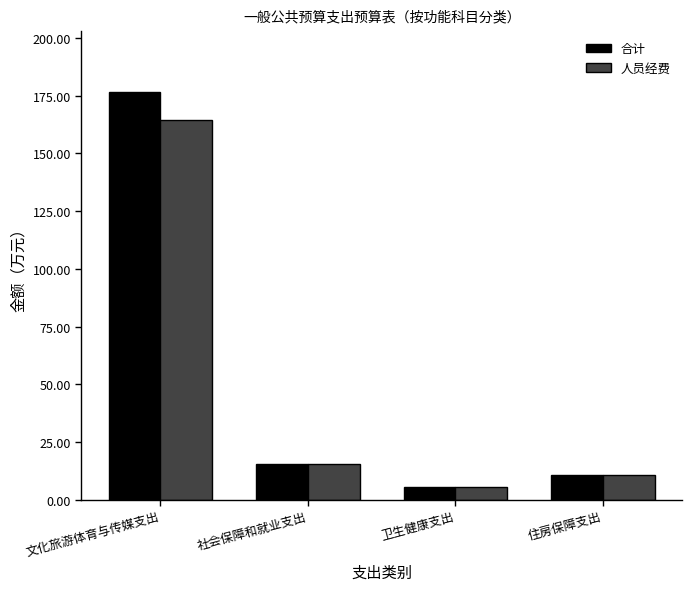

What position from the right is 社会保障和就业支出?

3